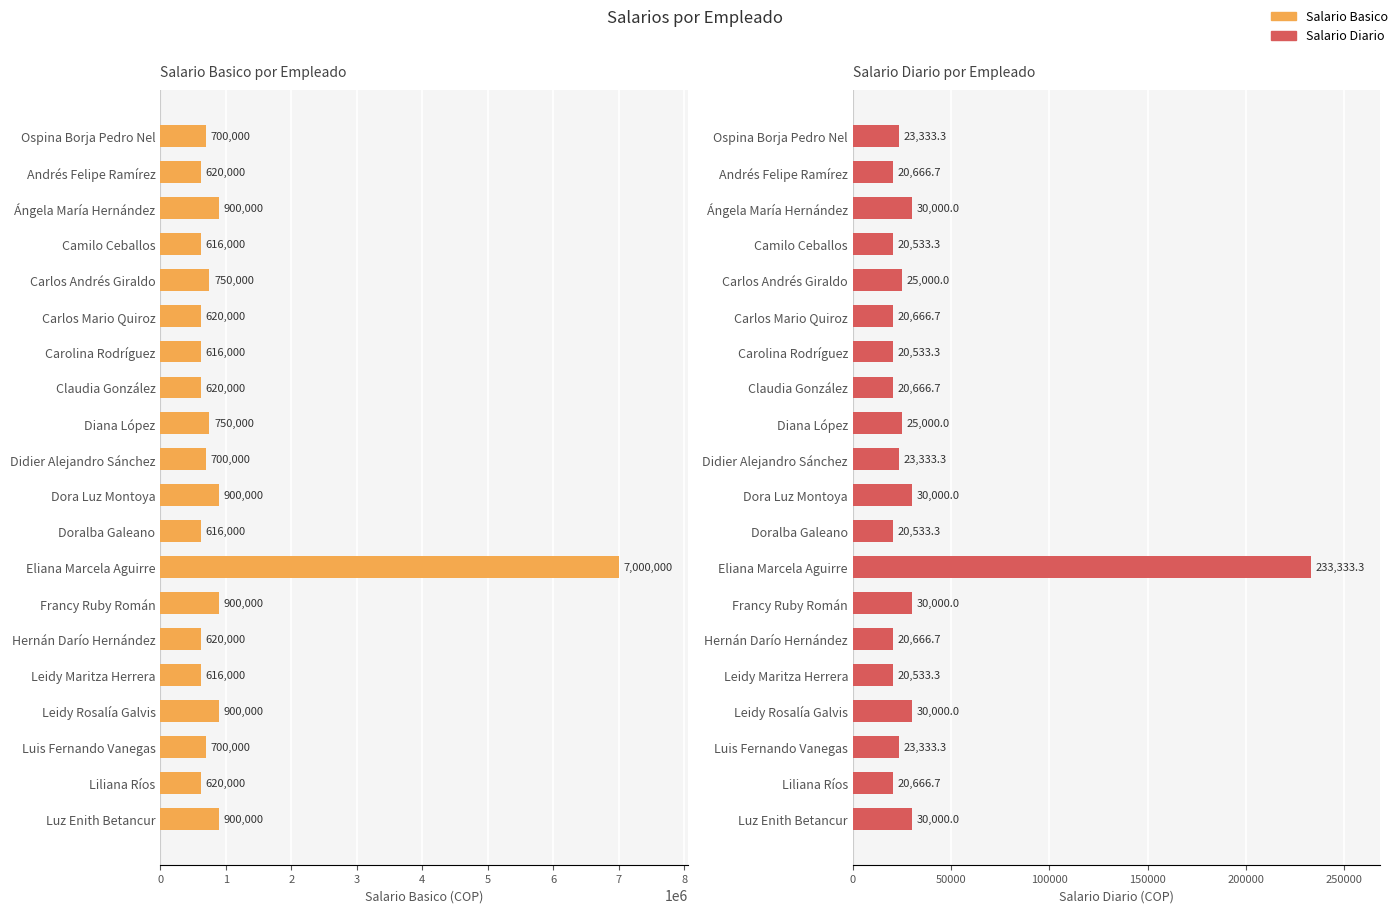

What are all the series names shown in the legend?

Salario Basico, Salario Diario